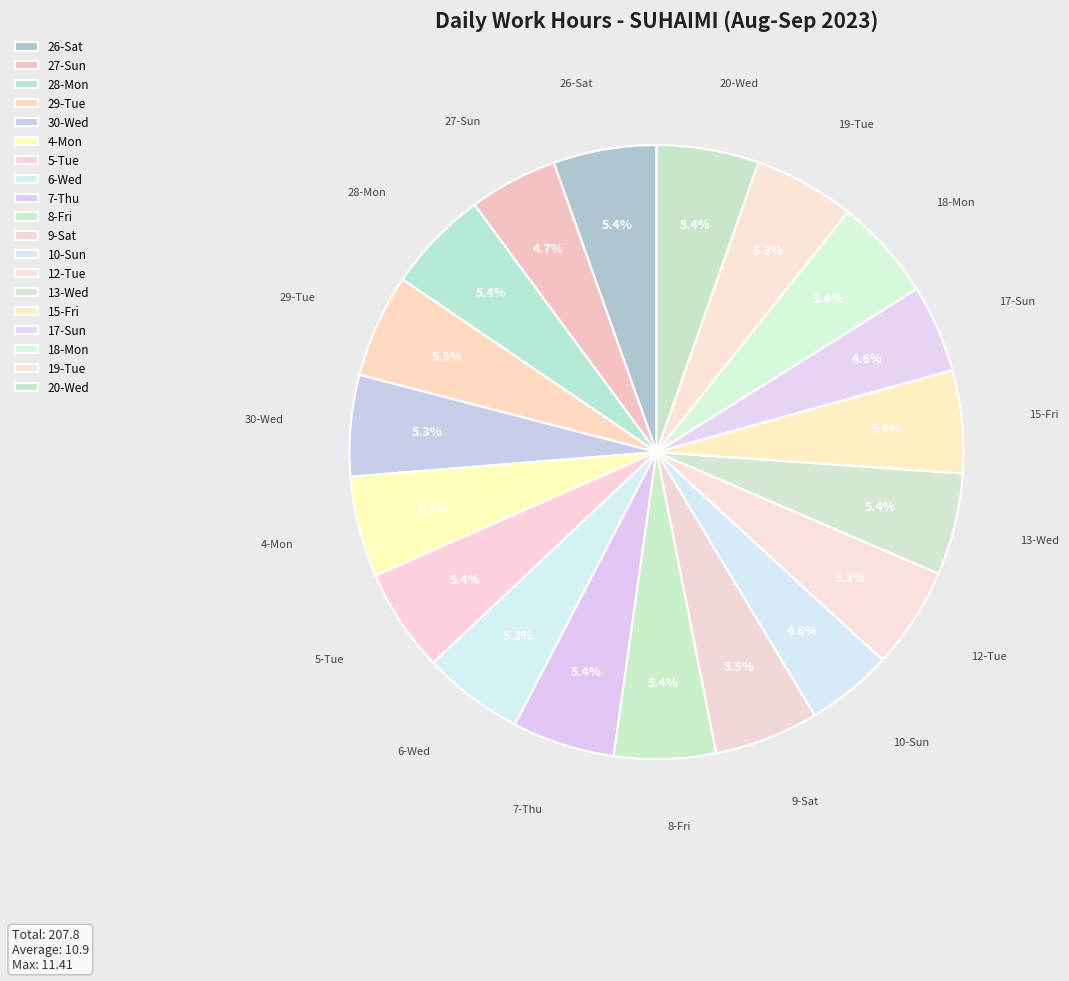

How many segments does this pie chart have?

19